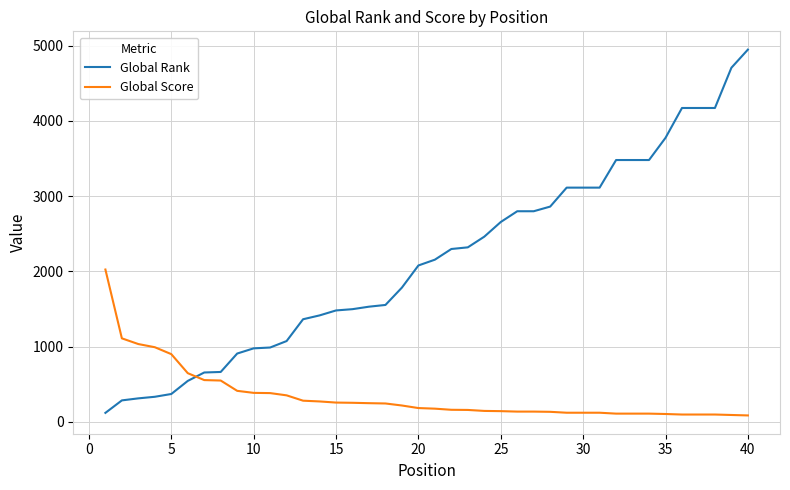

Which series has the largest total across all categories?

Global Rank